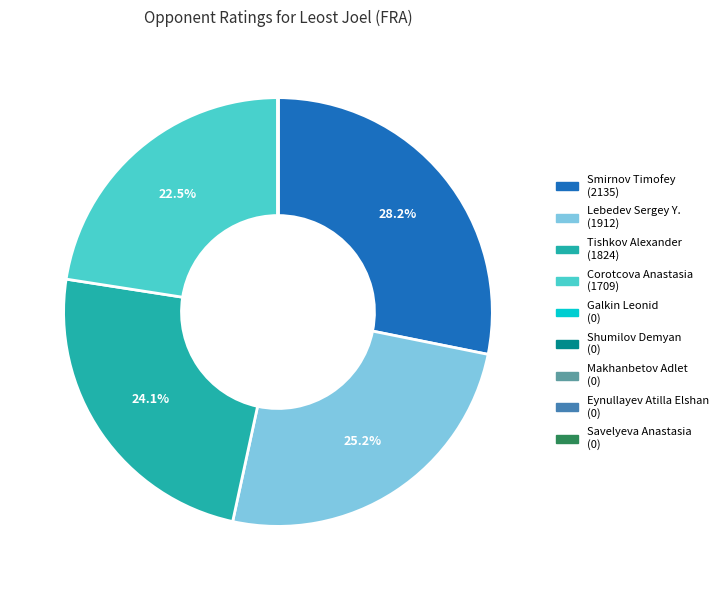

The Lebedev Sergey Y. slice represents 25% of the pie. True or false?

True